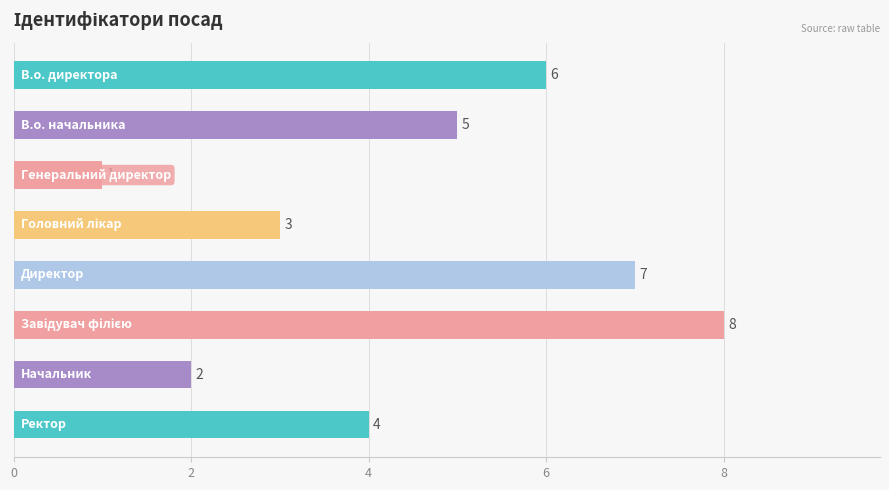

Does the chart contain stacked bars?

No